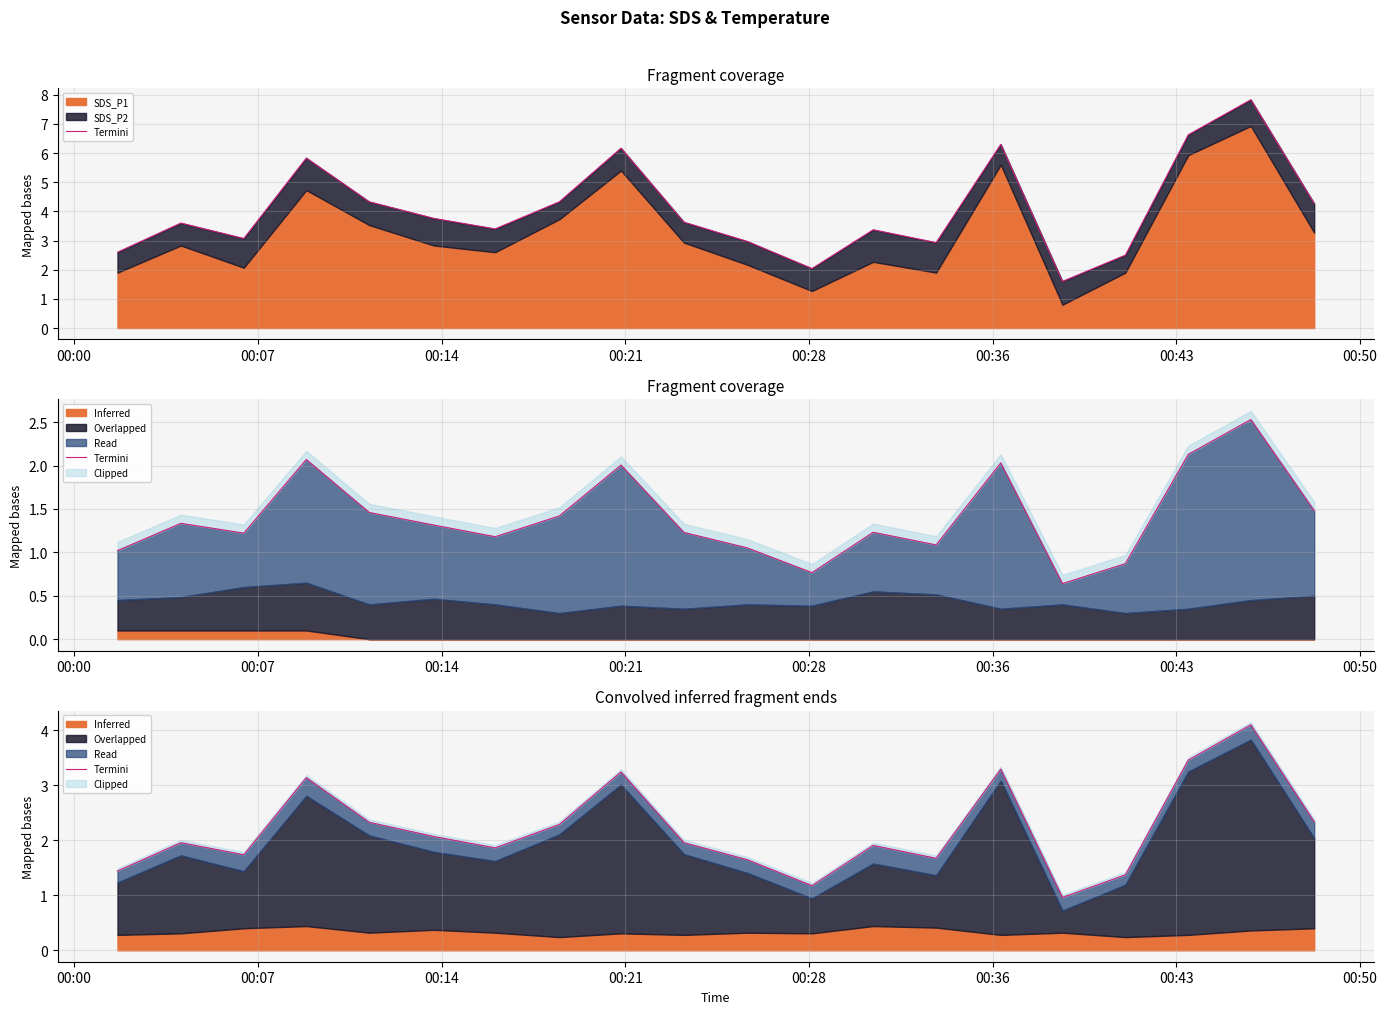

The value at 00:14 is 5.6. True or false?

False